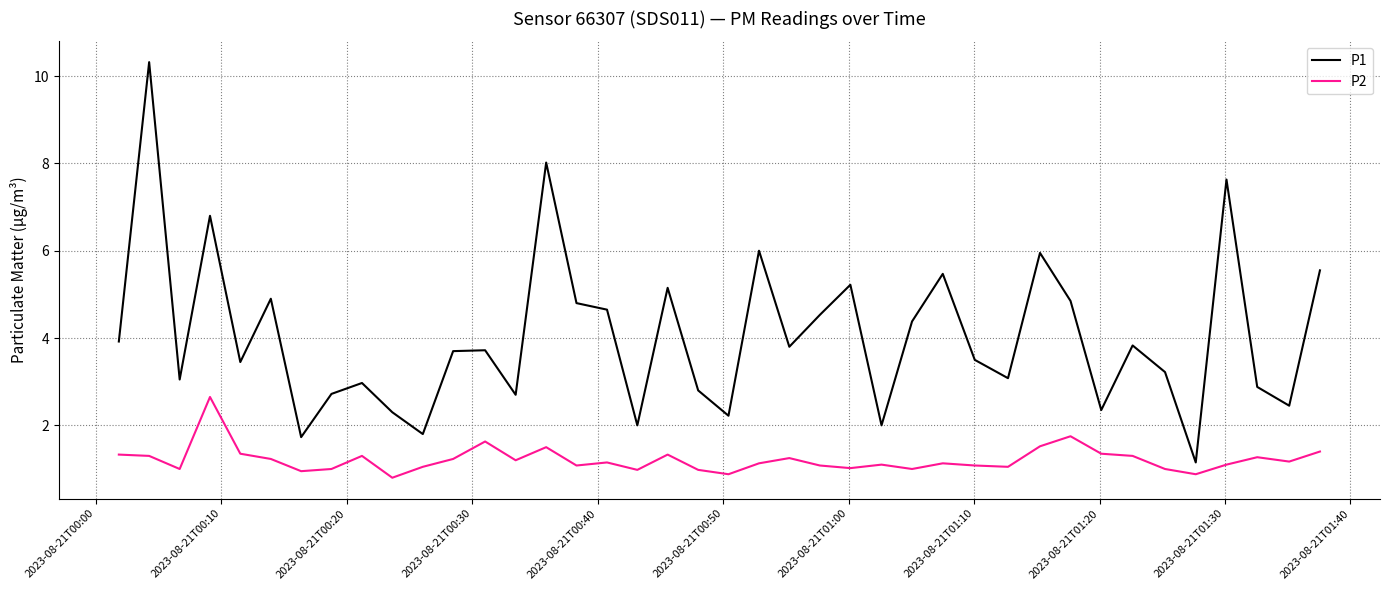

Which series has the widest spread of values?

P1